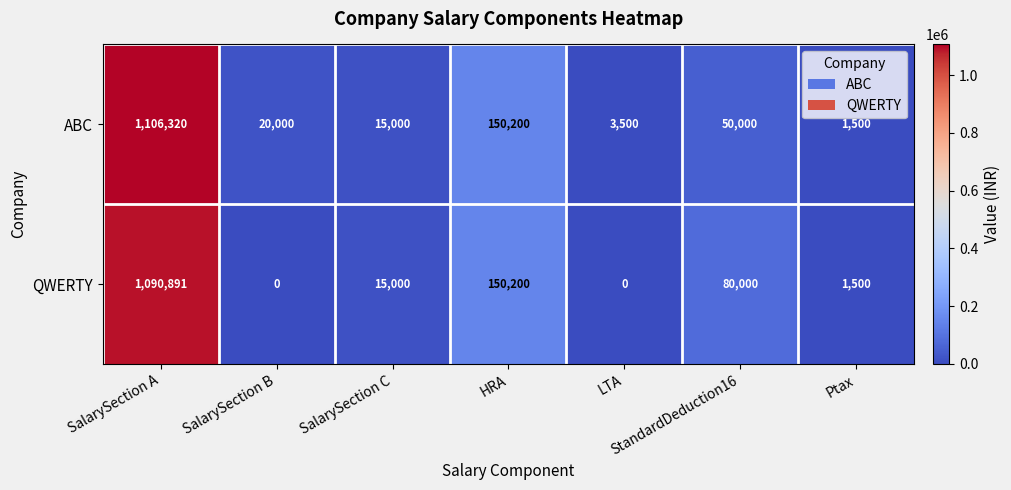

How many values in the ABC series are below 20000?

3